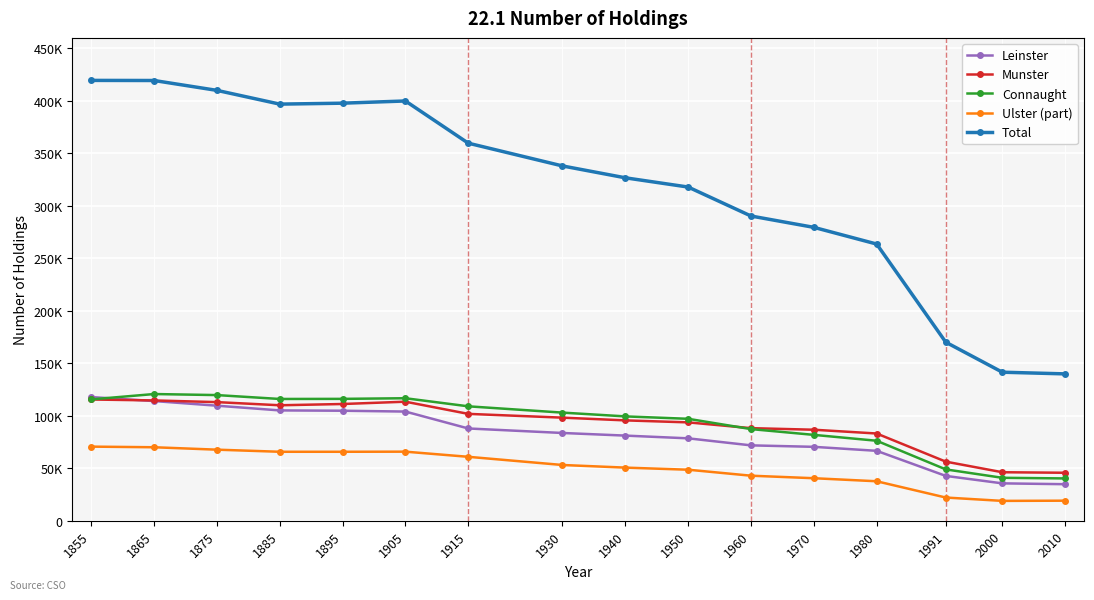

Is this an area chart (filled region under the line)?

No